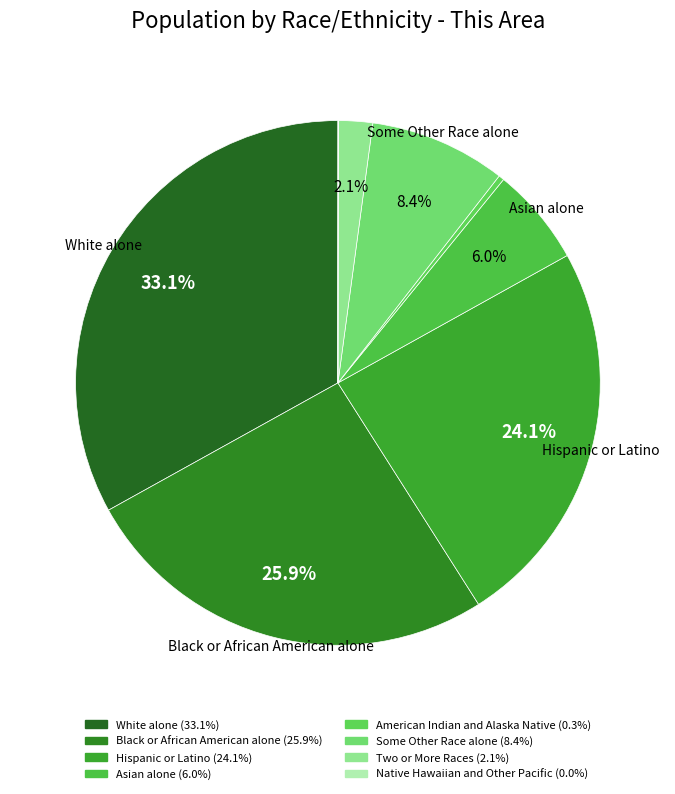

To the nearest percent, what is the difference between the largest and smallest slice percentages?

33%